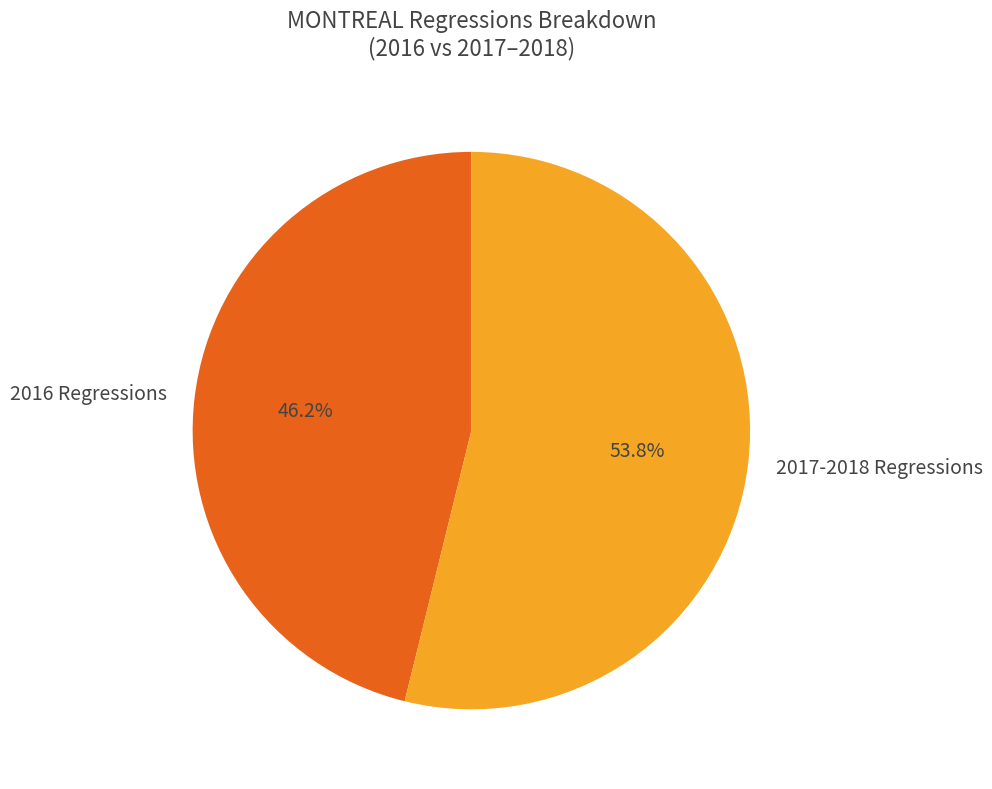

Between 2016 Regressions and 2017-2018 Regressions, which is larger?

2017-2018 Regressions